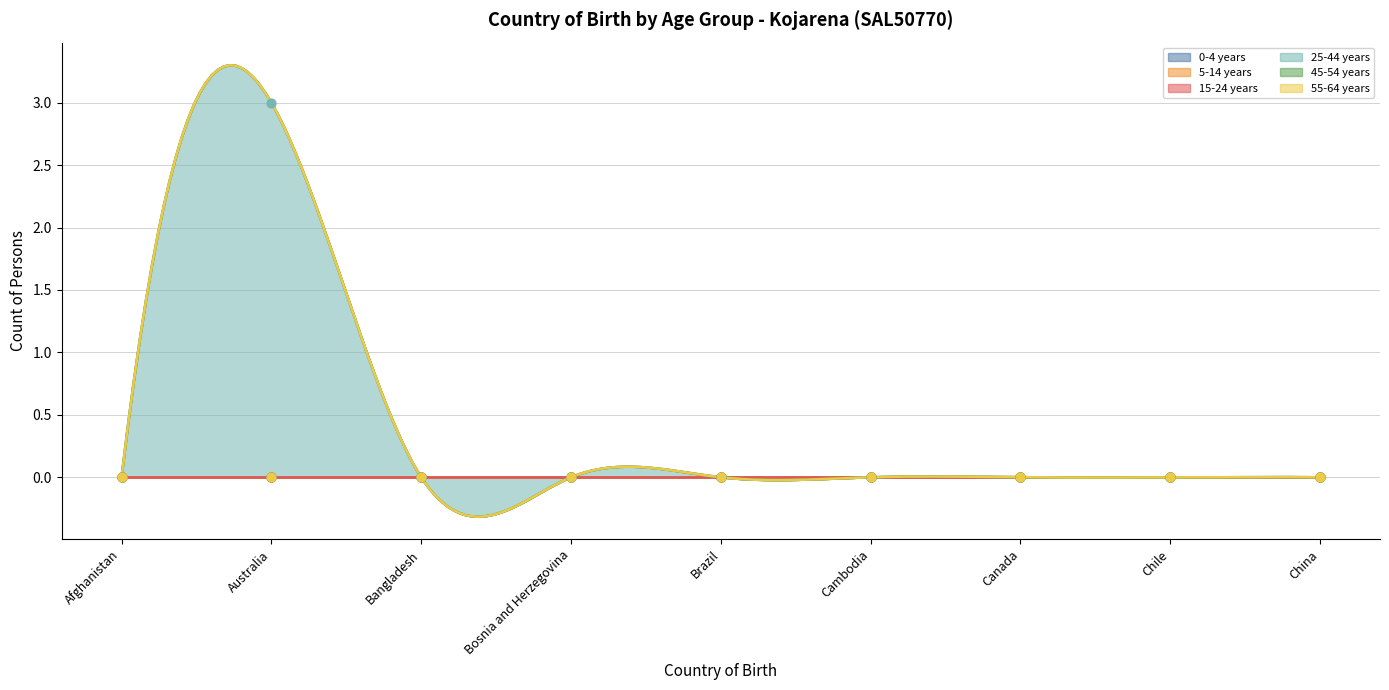

Which series reaches the maximum Y coordinate?

25-44 years